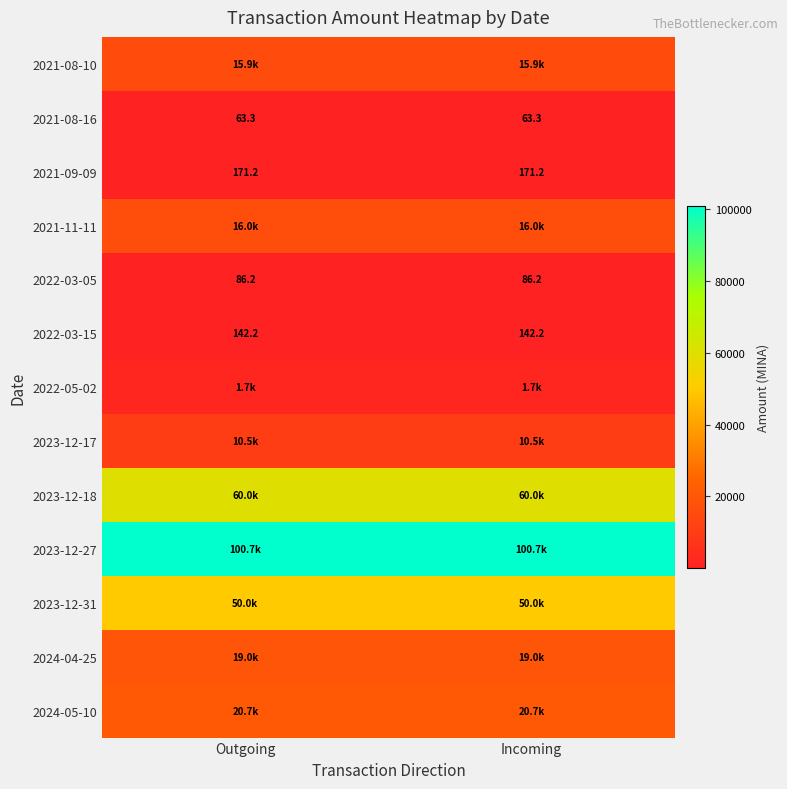

Which category has the lowest value in the 2023-12-27 series?

Outgoing